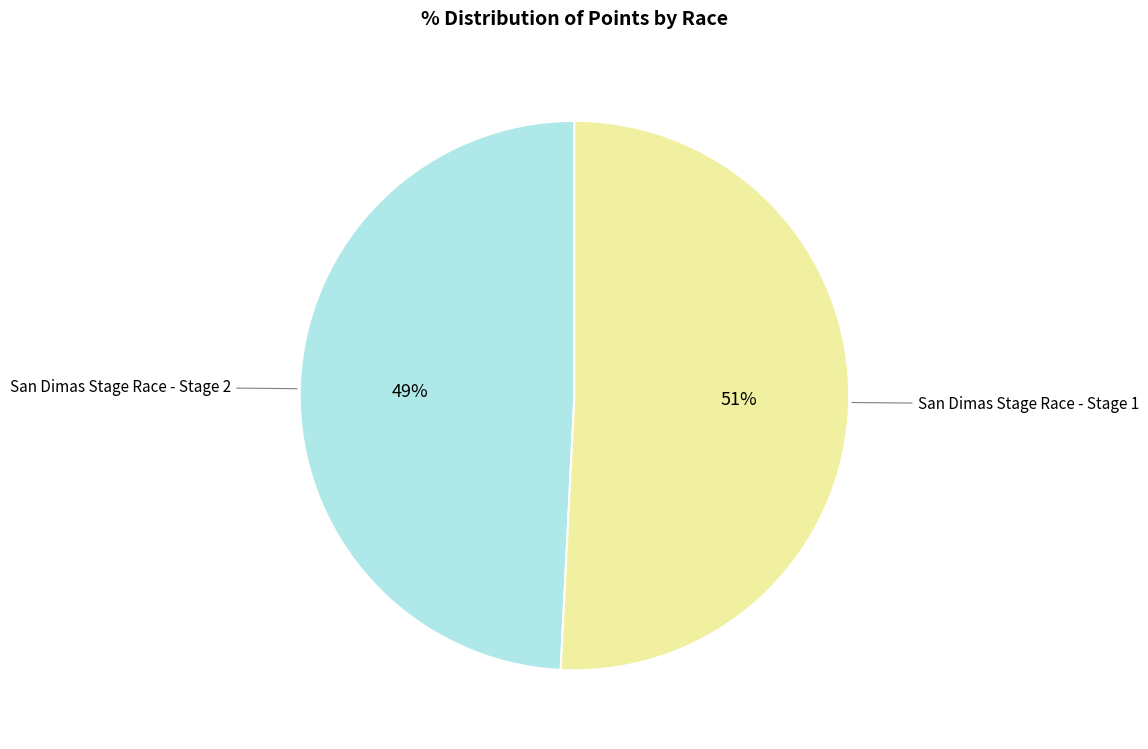

Count the number of slices in the pie.

2